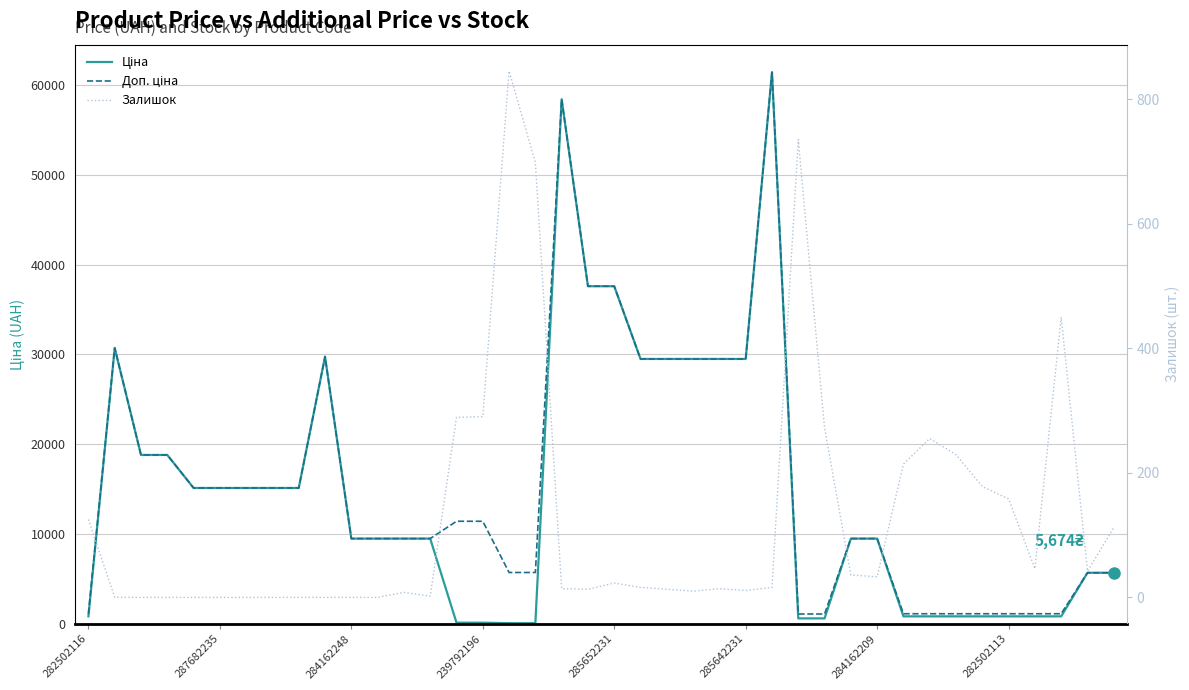

What is the difference between the highest and lowest values at 26?

61418.3